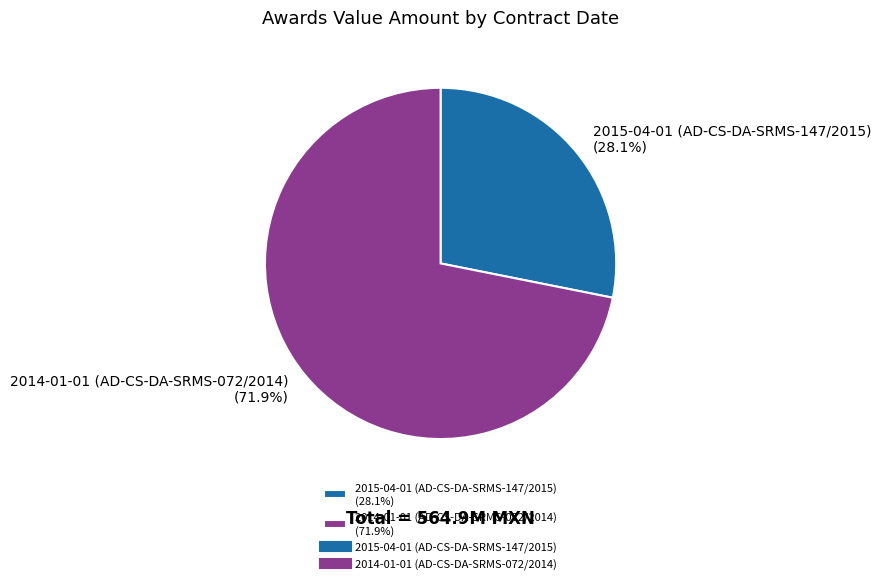

How many slices are in this pie chart?

2